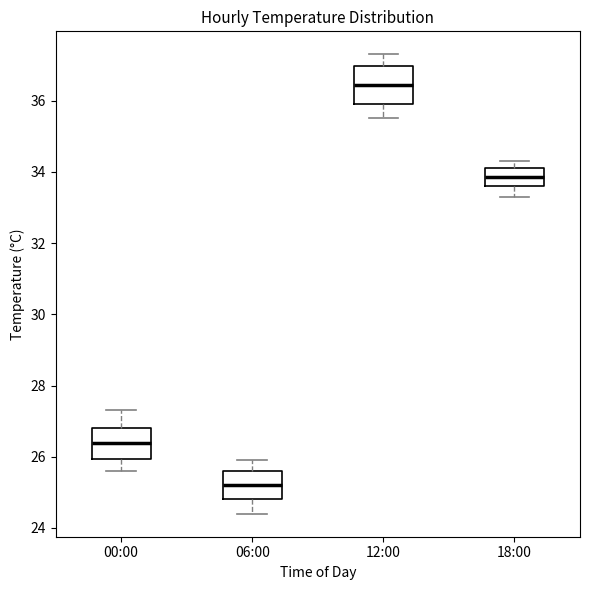

Reading left to right, read every box against the y-axis: the position of its median line, the range the box covers, and the ends of its whiskers. The values are not printed on the chart, so give them approximately, as read against the axis.

00:00: median 26.4, box 26.0 to 26.8, whiskers 25.6 to 27.4
06:00: median 25.2, box 24.8 to 25.6, whiskers 24.4 to 26.0
12:00: median 36.4, box 36.0 to 37.0, whiskers 35.6 to 37.4
18:00: median 33.8, box 33.6 to 34.2, whiskers 33.4 to 34.4